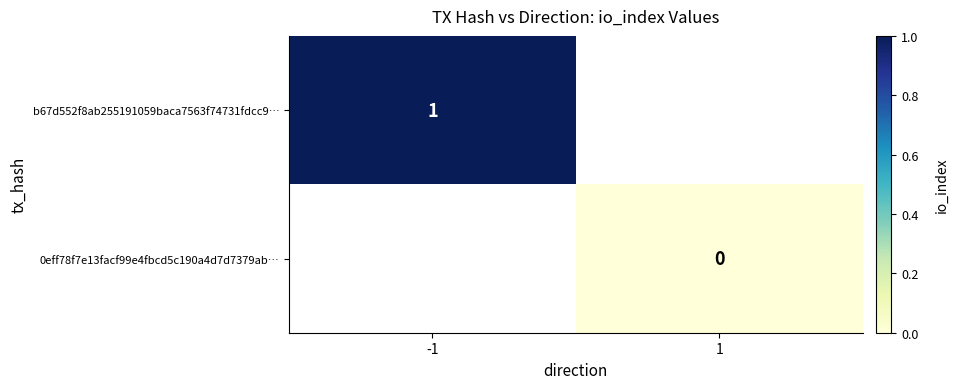

Which category has the lowest value across all series?

1